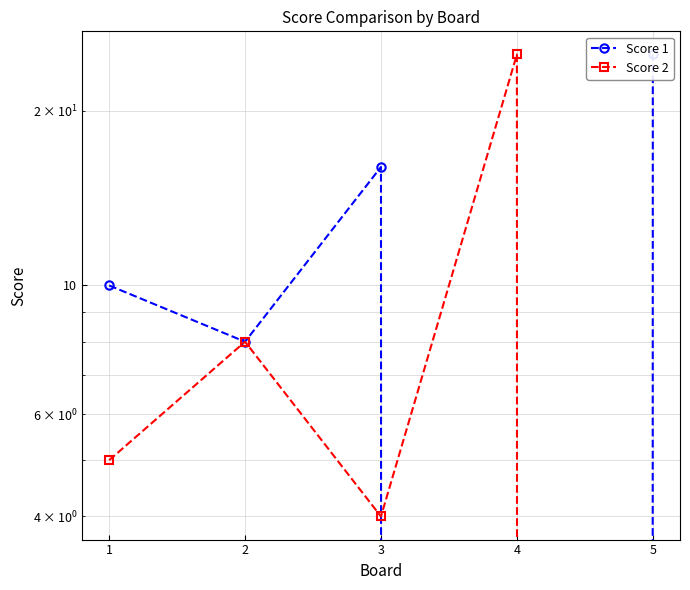

Between which two adjacent categories do Score 2 and Score 1 first intersect?

3 and 4